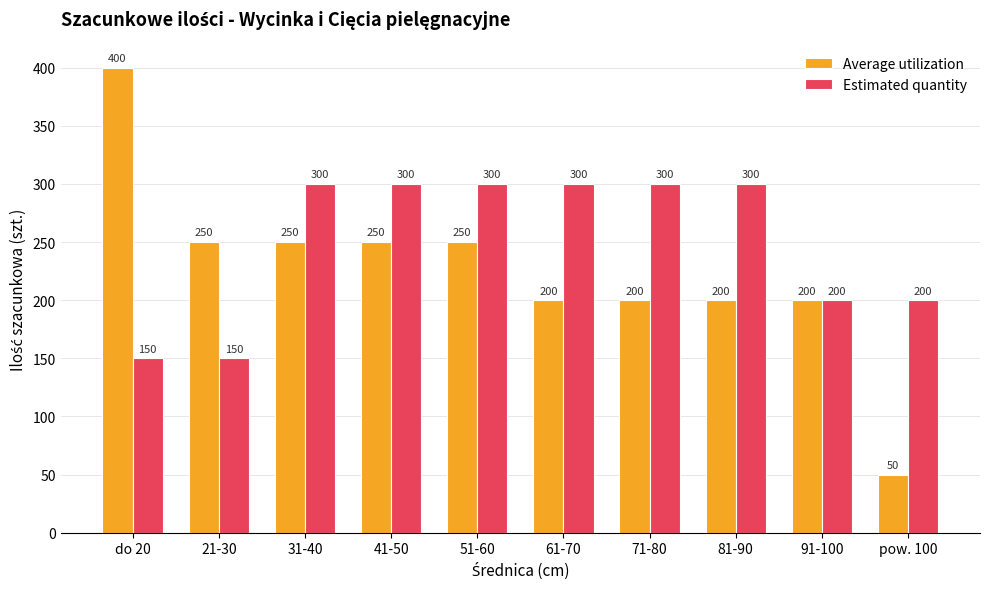

Rank the series by their maximum value, from highest to lowest.

Average utilization, Estimated quantity